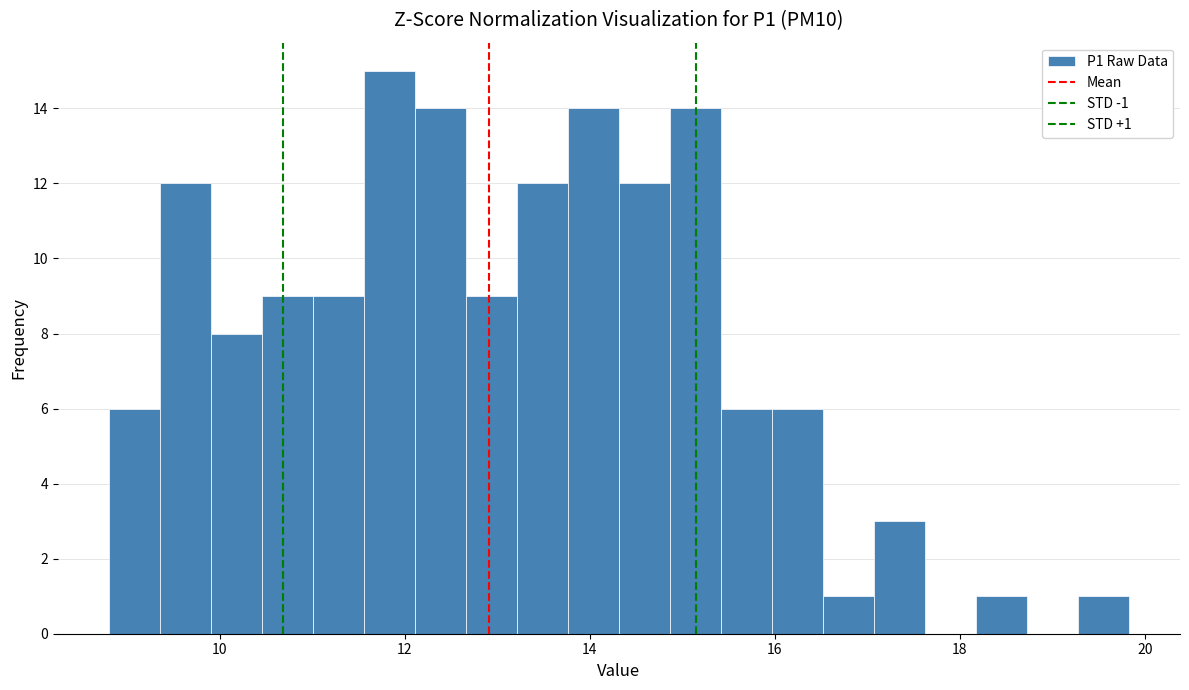

Read against the x-axis, roughly where is the centre of the tallest bar?

11.8